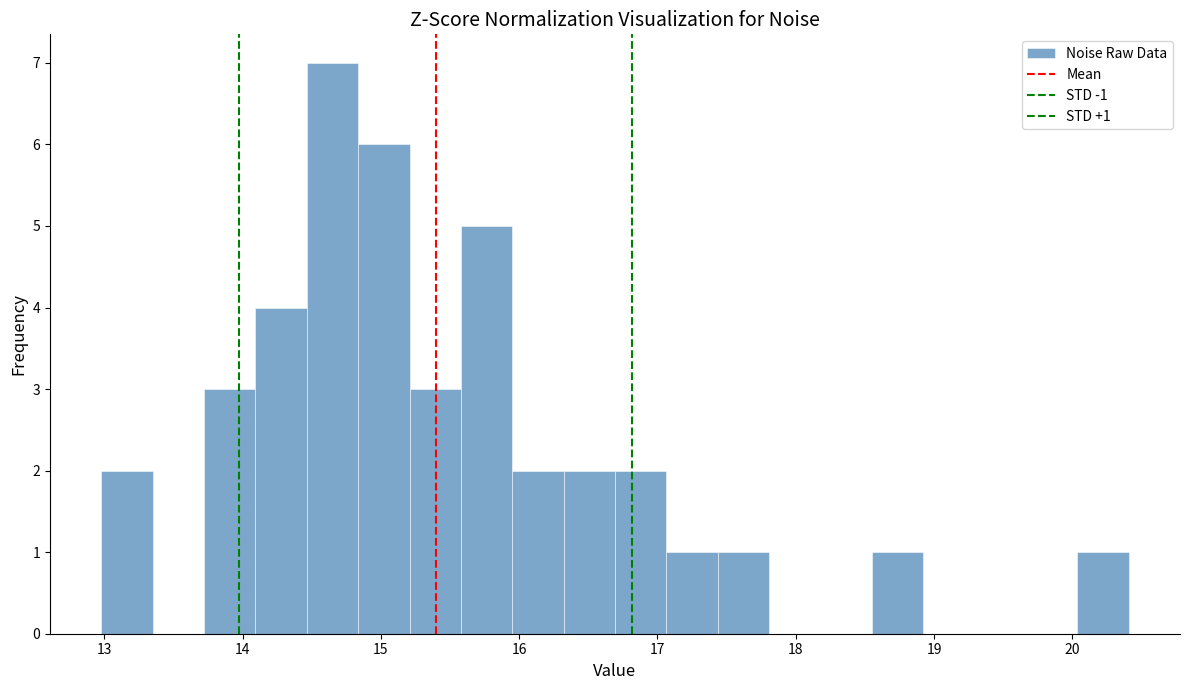

Around what value on the x-axis is the tallest bar? Give the approximate position of its centre, as read against the axis.

14.7